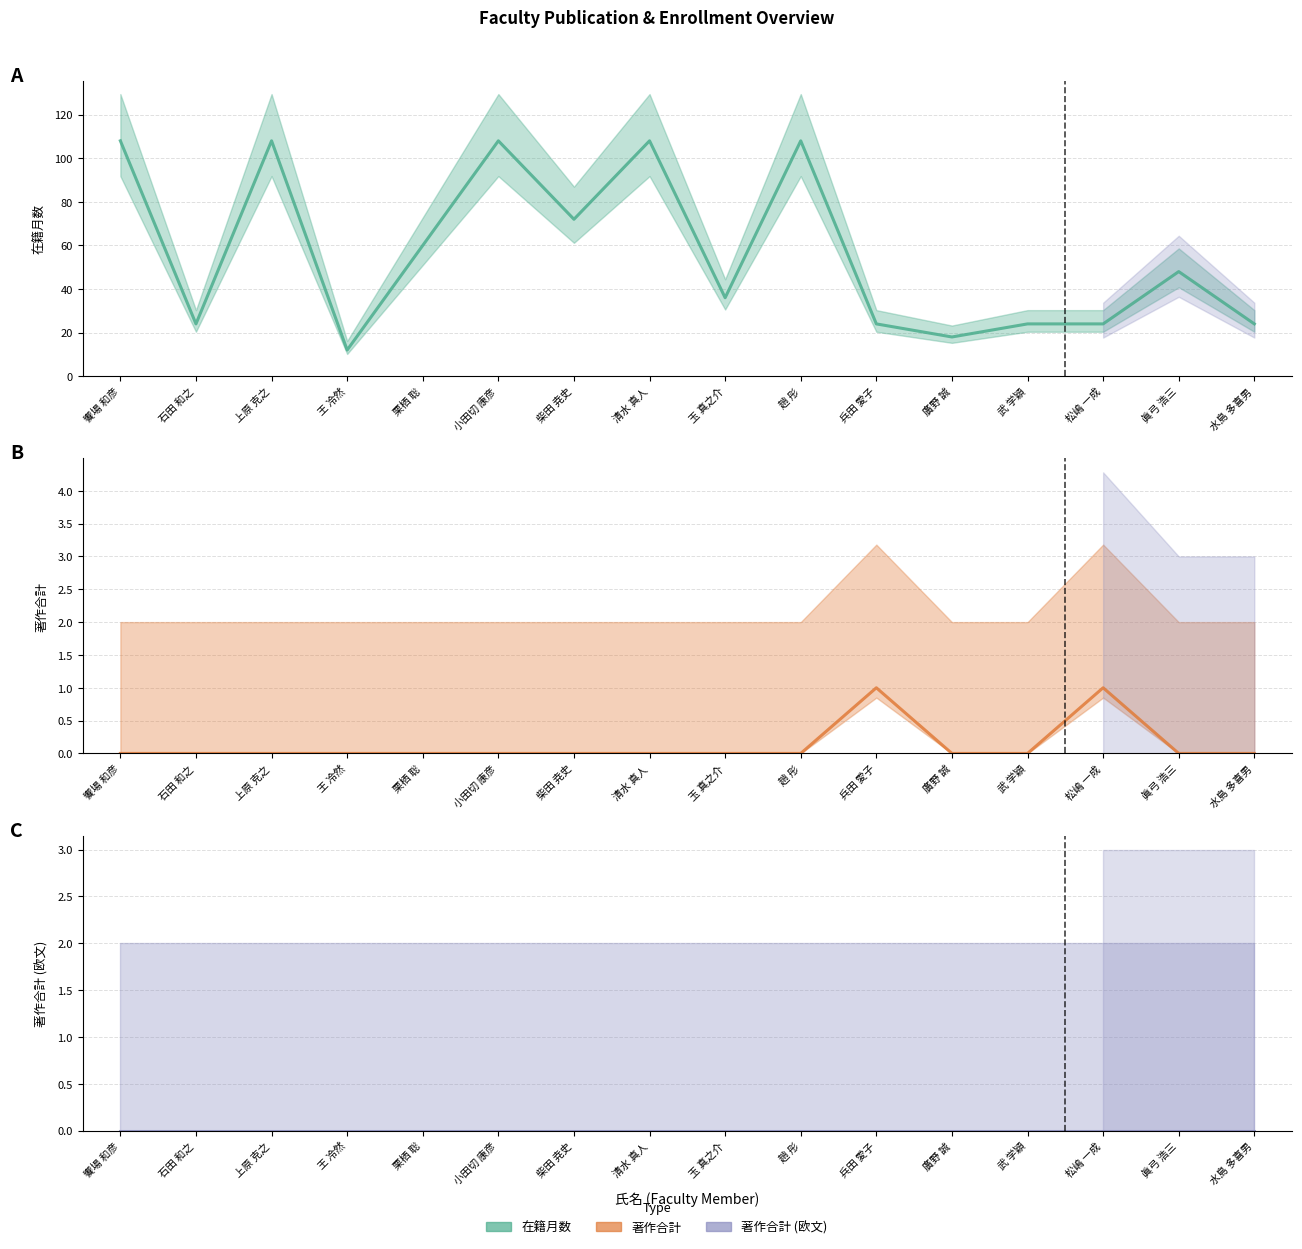

Rank the series at 小田切 康彦 from lowest to highest value.

著作合計, 著作合計(欧文), 在籍月数